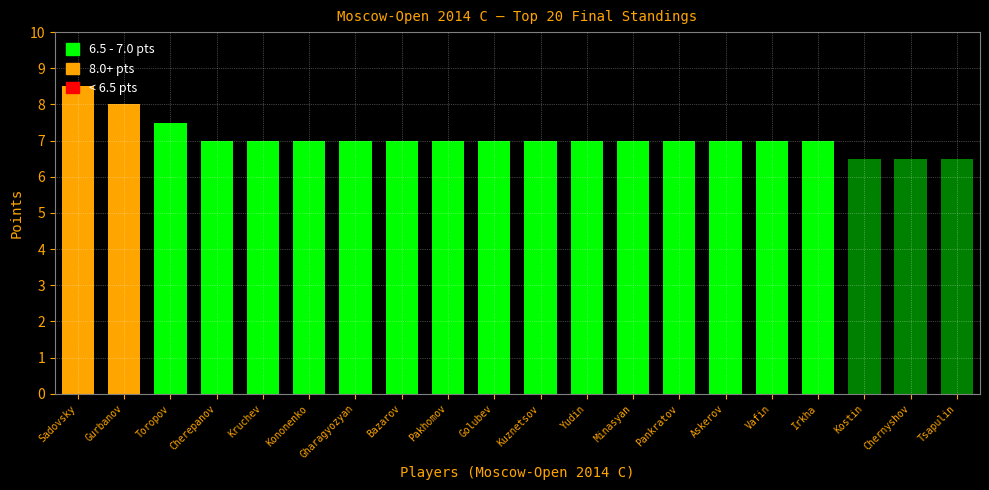

What is the minimum value shown in the chart?

6.5